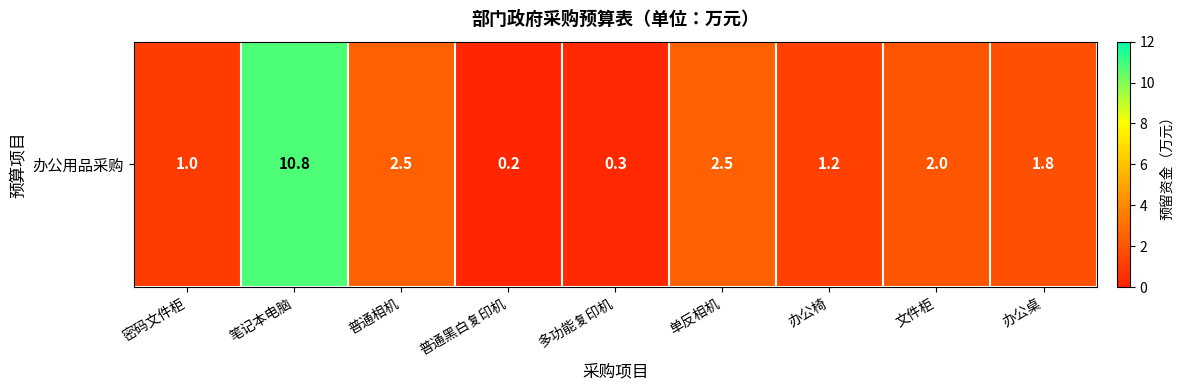

What is the approximate value at 普通黑白复印机?

0.2